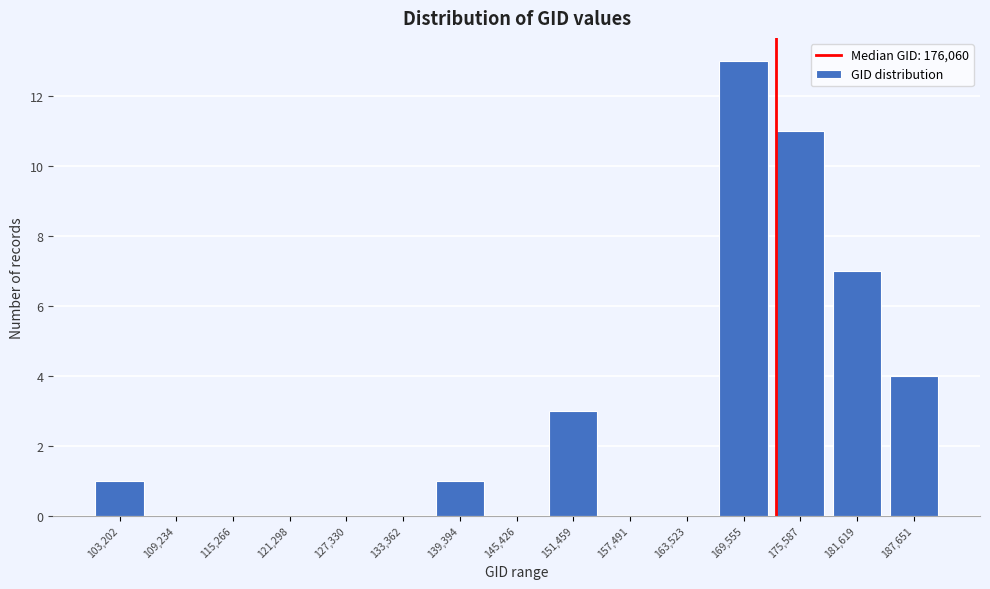

Reading left to right, list all the values displayed in this chart.

103,202=1	109,234=0	115,266=0	121,298=0	127,330=0	133,362=0	139,394=1	145,426=0	151,459=3	157,491=0	163,523=0	169,555=13	175,587=11	181,619=7	187,651=4